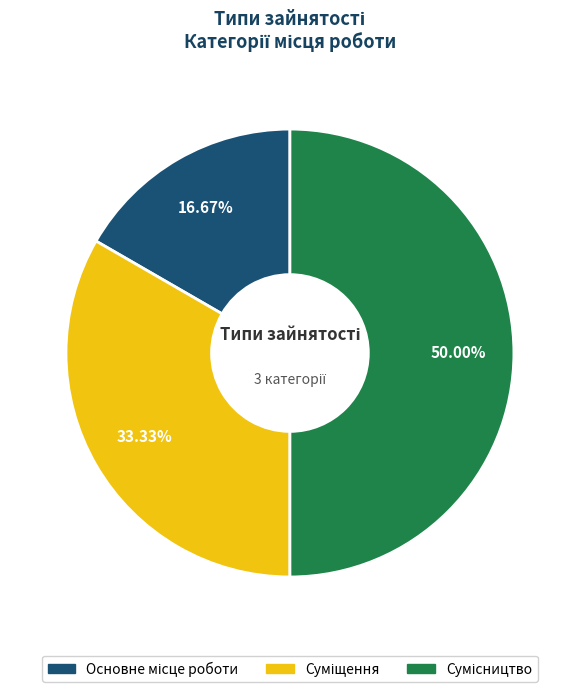

To the nearest percent, what portion does Суміщення represent?

33%